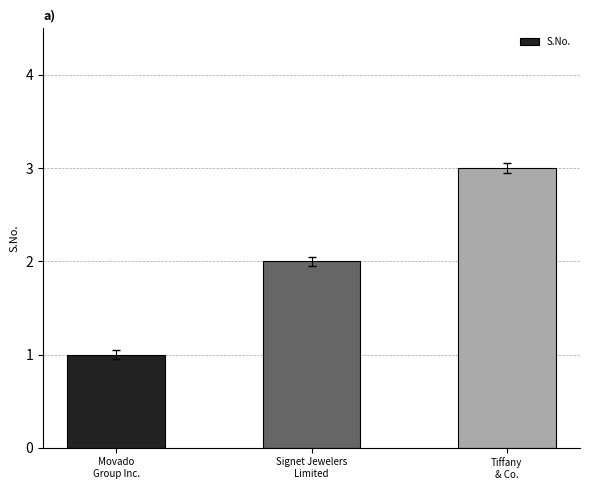

Reading left to right, transcribe all the data shown in this chart.

Movado
Group Inc.=1	Signet Jewelers
Limited=2	Tiffany
& Co.=3